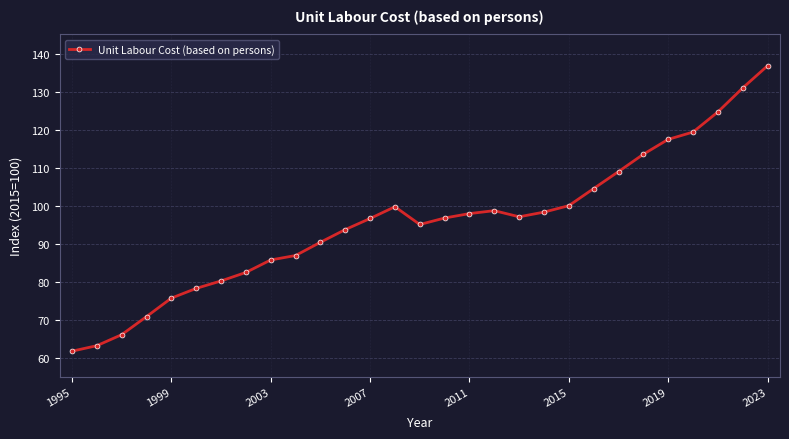

True or false: there are more than 0 points higher than both neighbors.

True